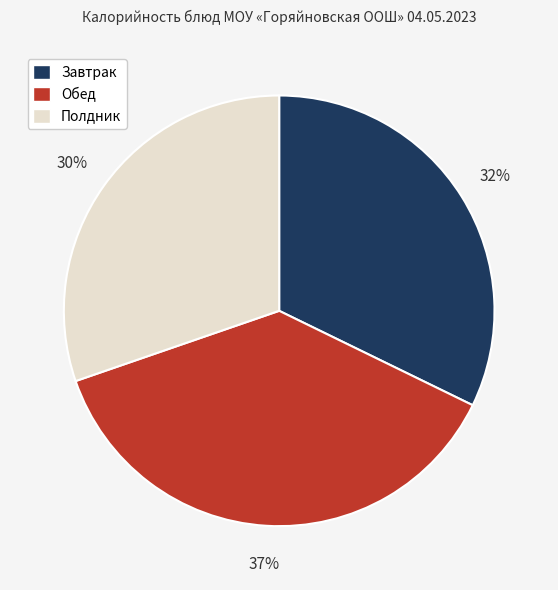

To the nearest percent, what percentage of the pie is Обед?

37%